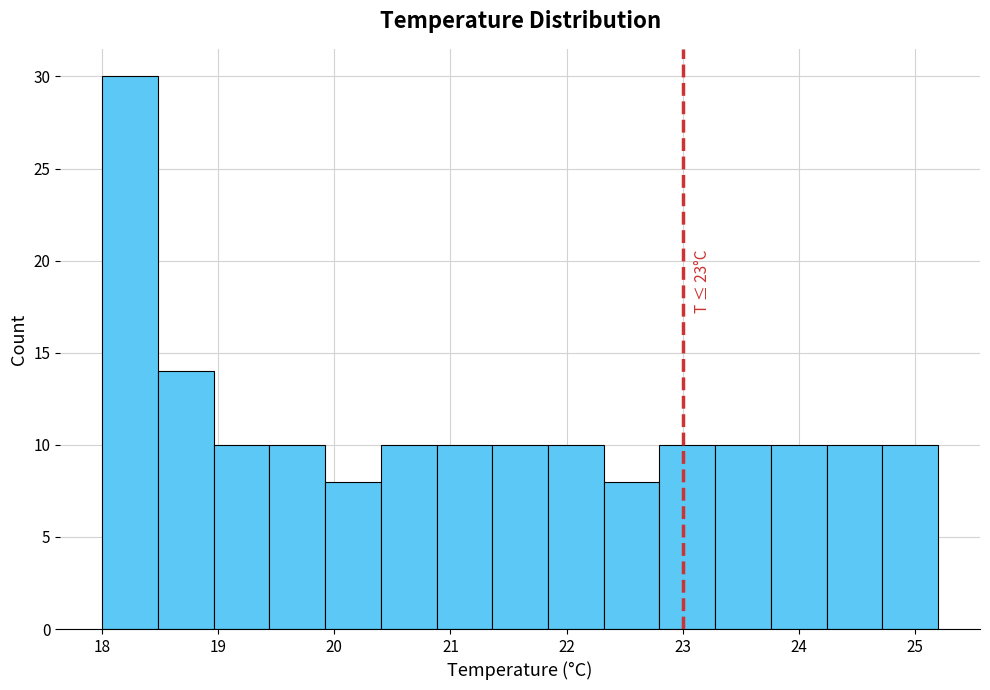

Over which range of the x-axis is the bar tallest?

18.00 to 18.48